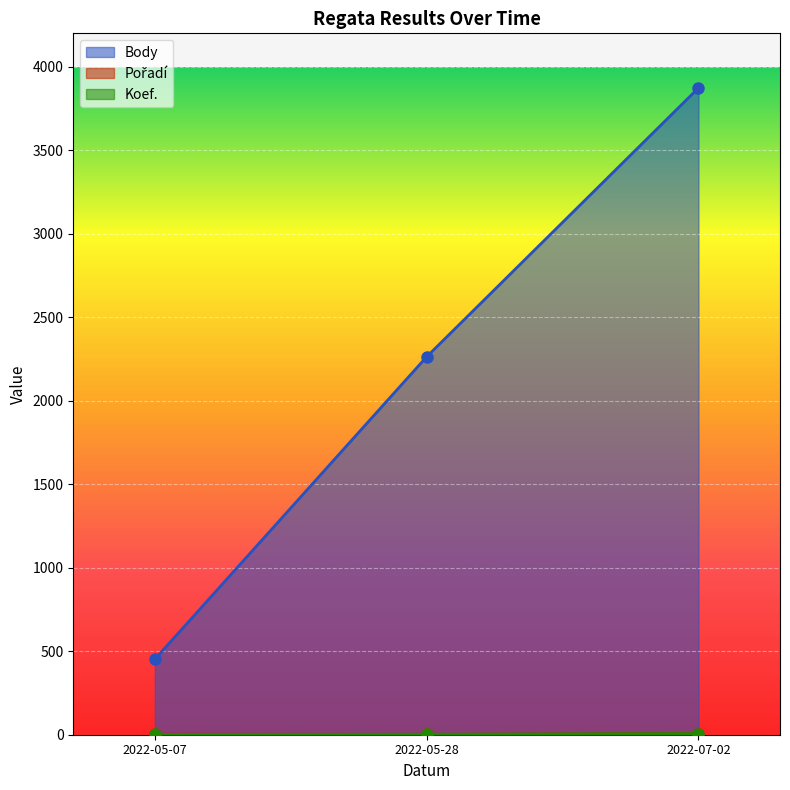

Reading left to right, what are all the values shown in this chart?

Body: 452	2263	3873
Pořadí: 3	2	6
Koef.: 2	3	7